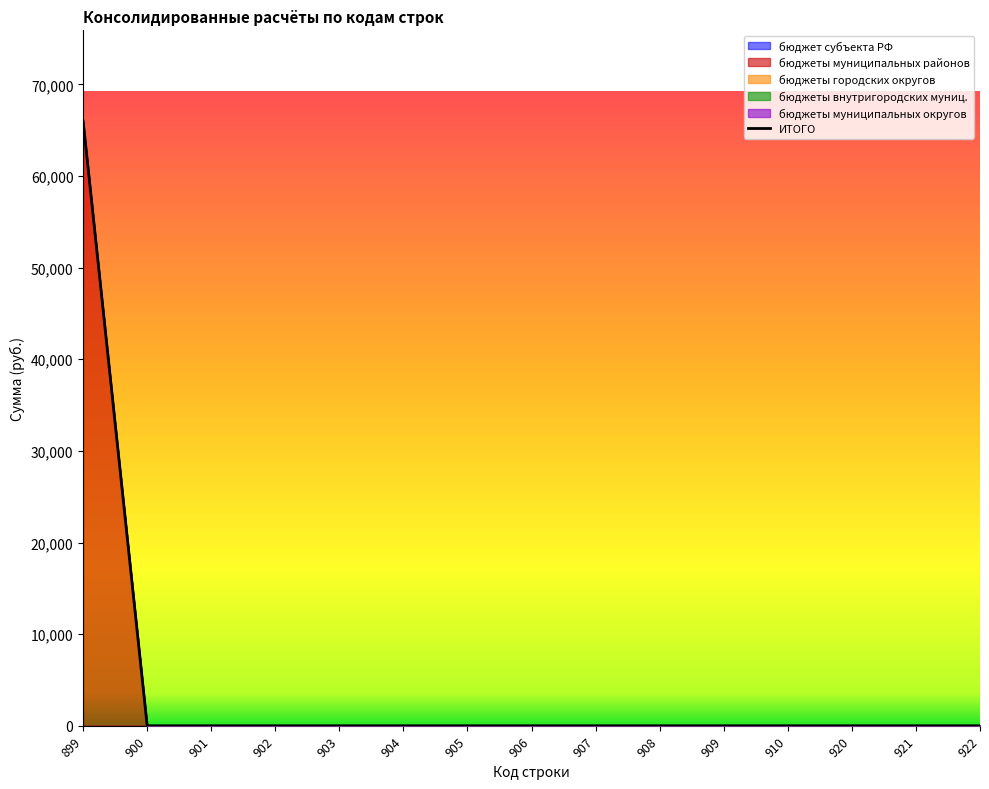

How many values in the бюджеты муниципальных районов series exceed 0?

1